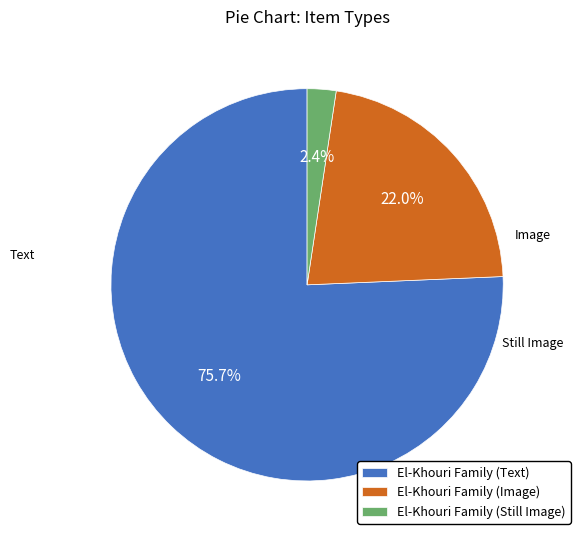

To the nearest percent, what is the average slice percentage?

33%